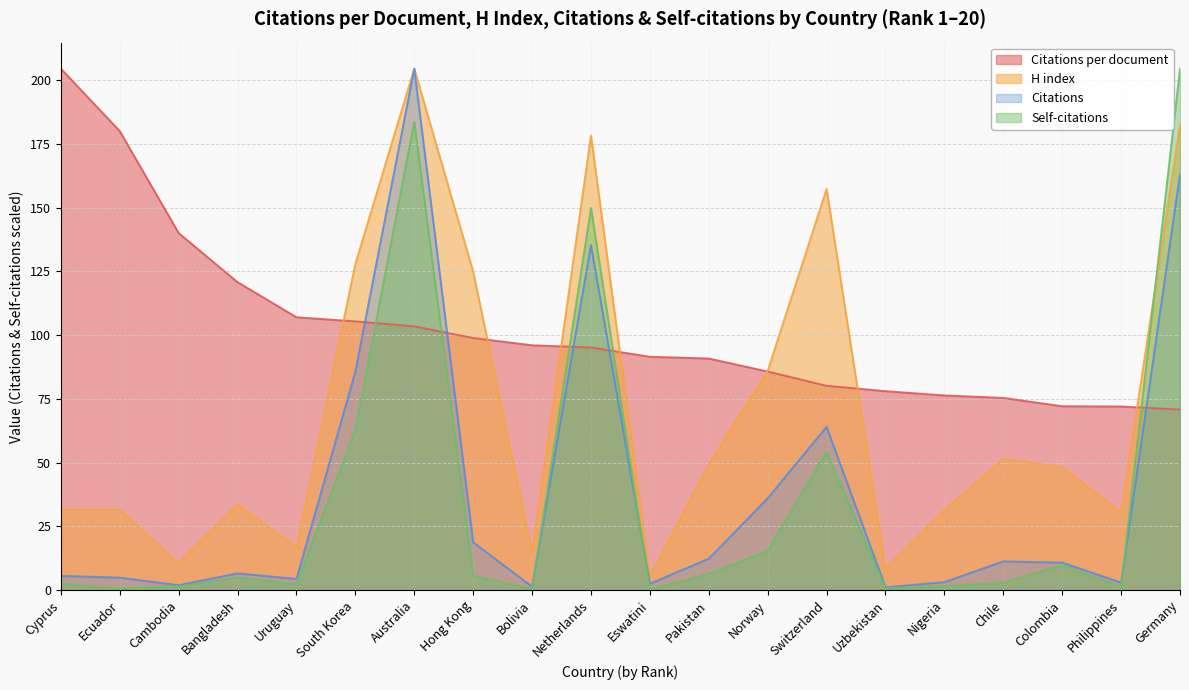

Rank the series at Norway from lowest to highest value.

Self-citations, Citations, Citations per document, H index